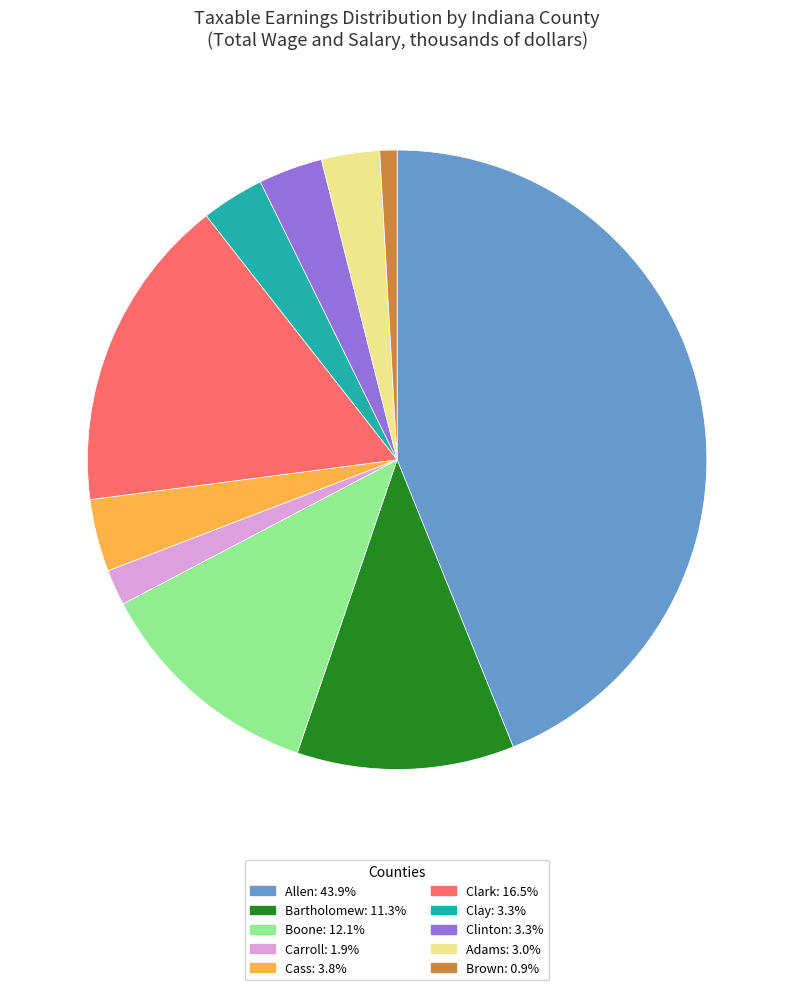

Is there any slice that represents more than half of the pie?

No